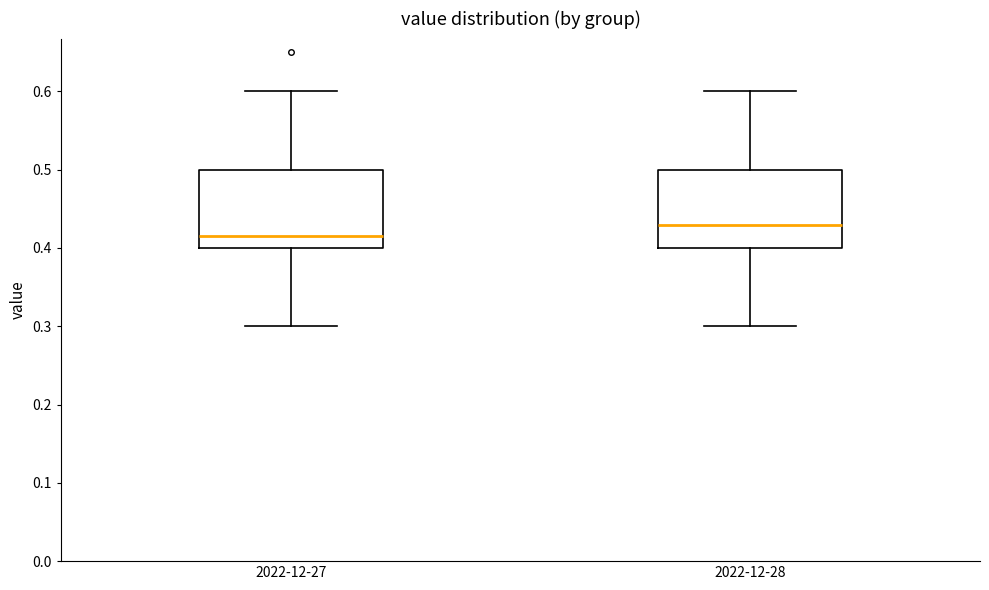

Reading left to right, read every box against the y-axis: the position of its median line, the range the box covers, and the ends of its whiskers. The values are not printed on the chart, so give them approximately, as read against the axis.

2022-12-27: median 0.42, box 0.40 to 0.50, whiskers 0.30 to 0.60
2022-12-28: median 0.43, box 0.40 to 0.50, whiskers 0.30 to 0.60